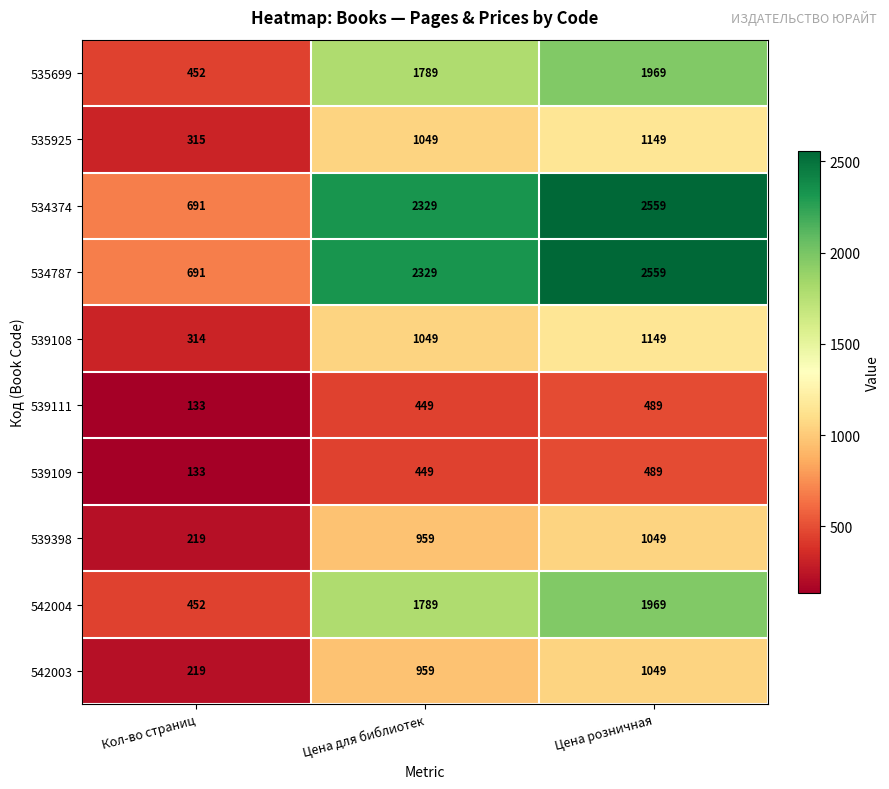

What is the sum of all 539108 values?

2512